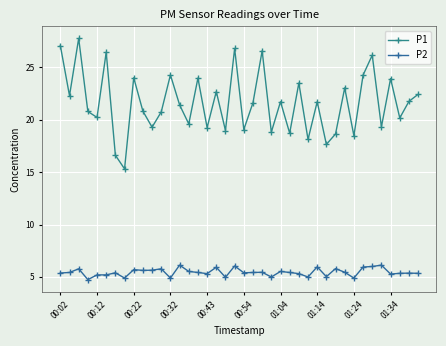

How many interior local peaks does the P2 series have?

13